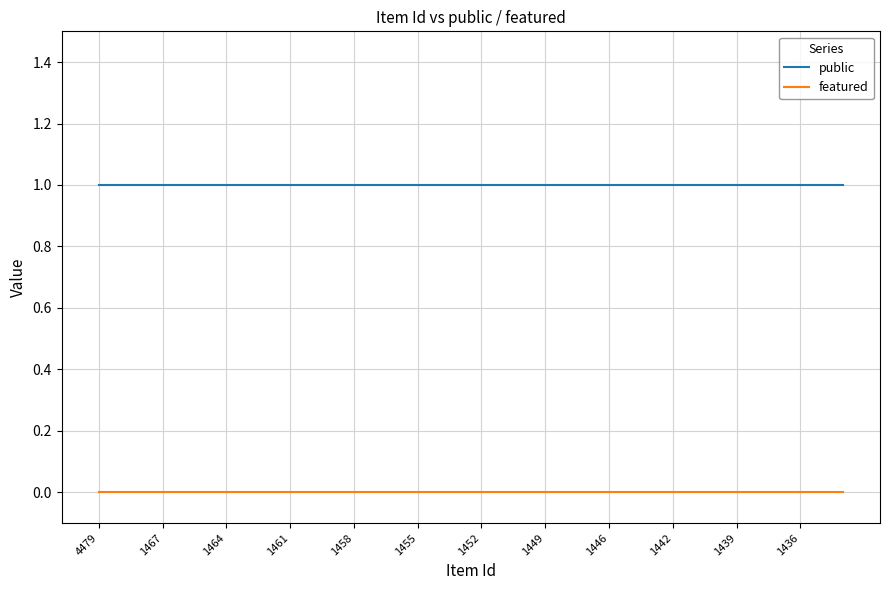

List the series in order of their peak value, highest first.

public, featured